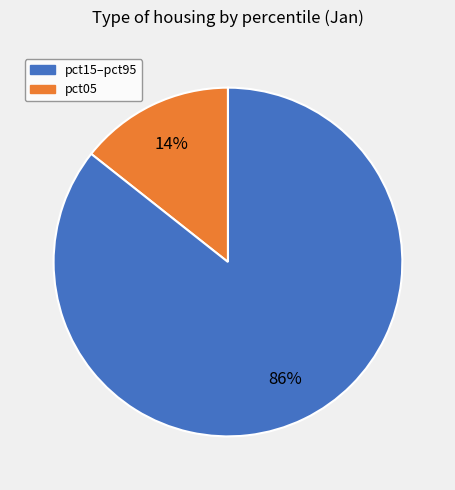

Is there any slice that represents more than half of the pie?

Yes